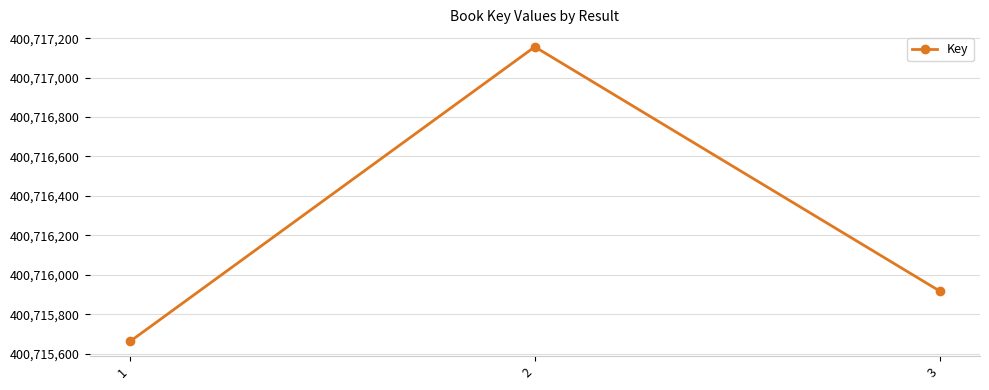

What is the difference between the values at 3 and 1?

256